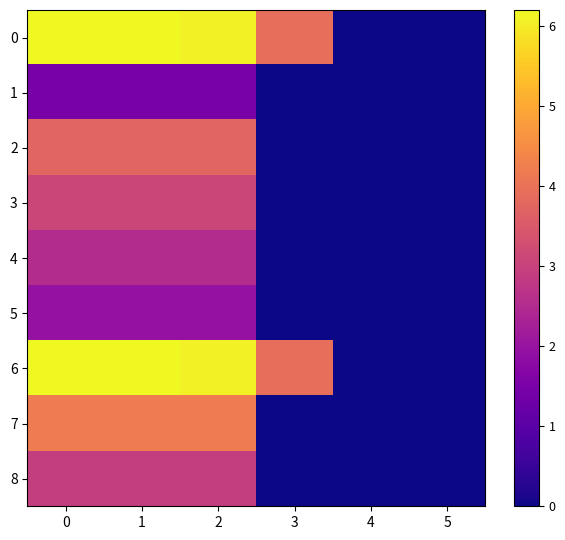

Reading right to left, extract all data points from this chart.

0: 5=0.0	4=0.0	3=3.9	2=6.1	1=6.2	0=6.2
1: 5=0.0	4=0.0	3=0.0	2=1.5	1=1.5	0=1.5
2: 5=0.0	4=0.0	3=0.0	2=3.8	1=3.8	0=3.8
3: 5=0.0	4=0.0	3=0.0	2=3.1	1=3.1	0=3.1
4: 5=0.0	4=0.0	3=0.0	2=2.5	1=2.5	0=2.5
5: 5=0.0	4=0.0	3=0.0	2=1.9	1=1.9	0=1.9
6: 5=0.0	4=0.0	3=3.9	2=6.1	1=6.2	0=6.2
7: 5=0.0	4=0.0	3=0.0	2=4.2	1=4.2	0=4.2
8: 5=0.0	4=0.0	3=0.0	2=2.9	1=2.9	0=2.9